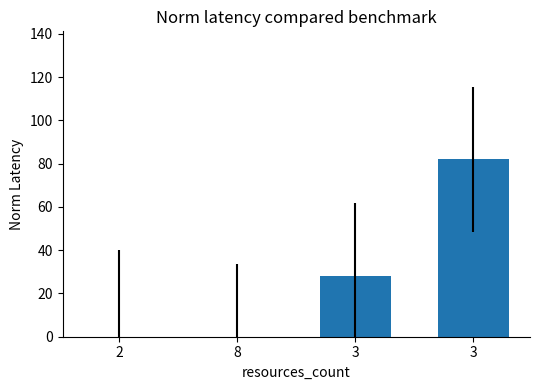

What is the difference between the second highest and second lowest values?

28